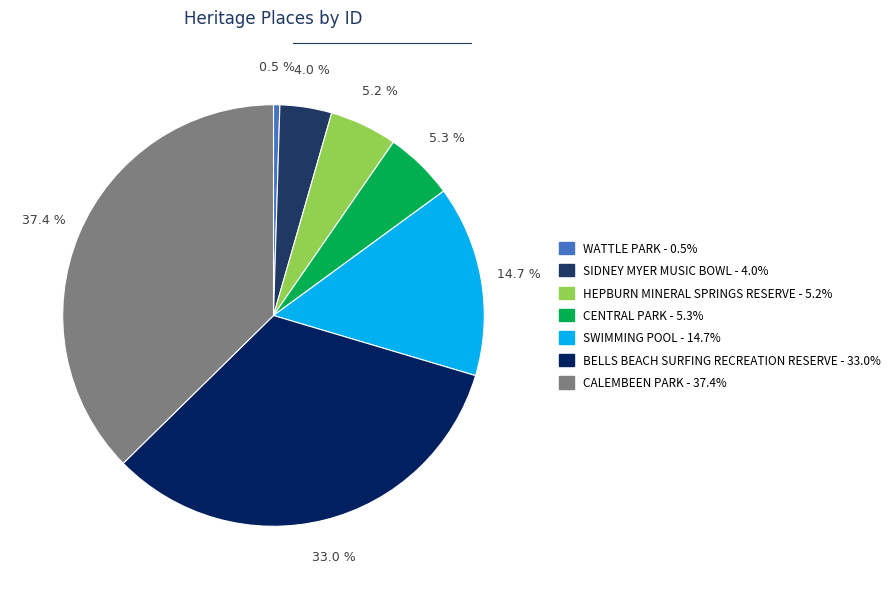

Does CENTRAL PARK represent more than half of the total?

No